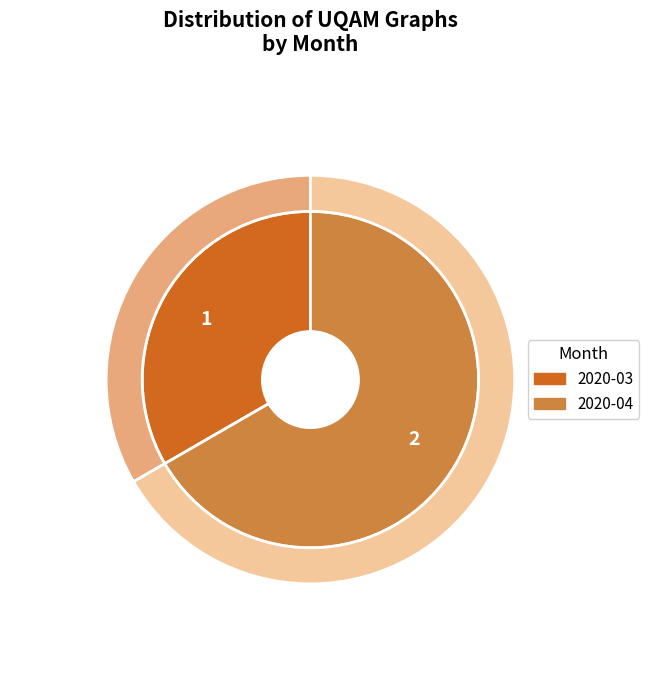

Approximately how many times larger is the value at 2020-03 compared to 2020-04?

0.5